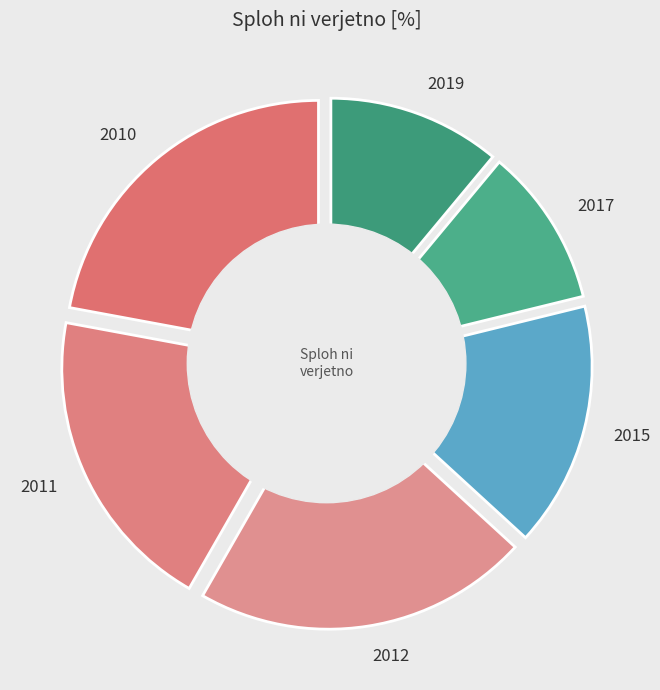

What percentage do 2019 and 2015 together represent?

26.7%